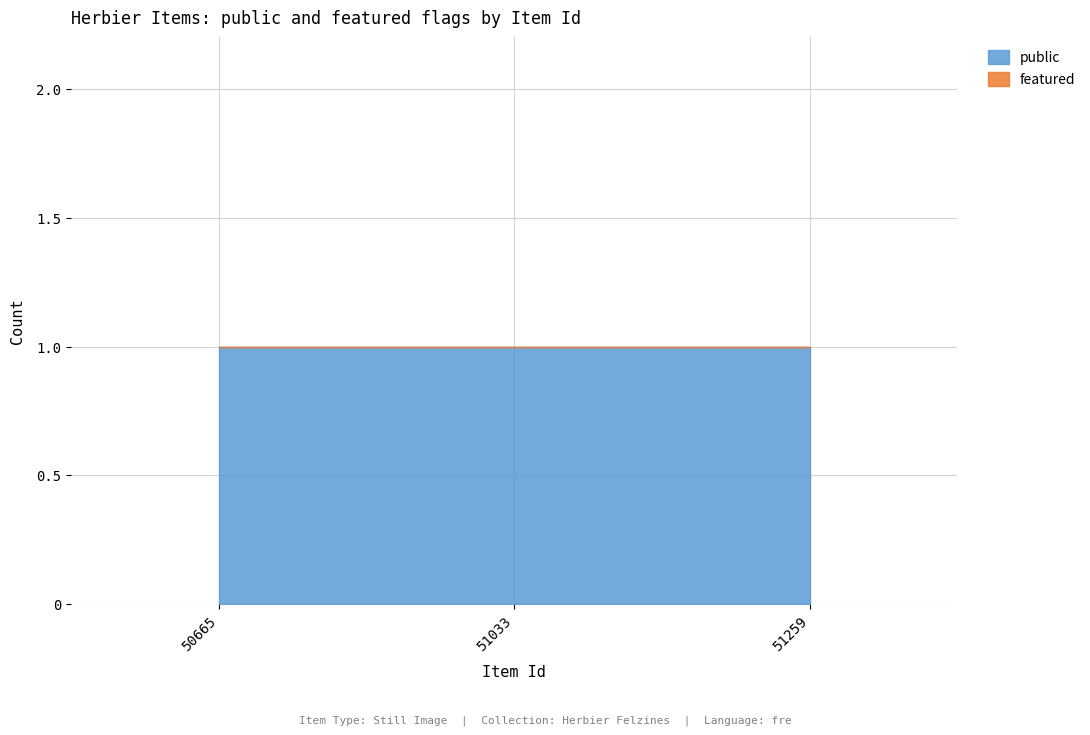

Rank the series by their maximum value, from lowest to highest.

featured, public